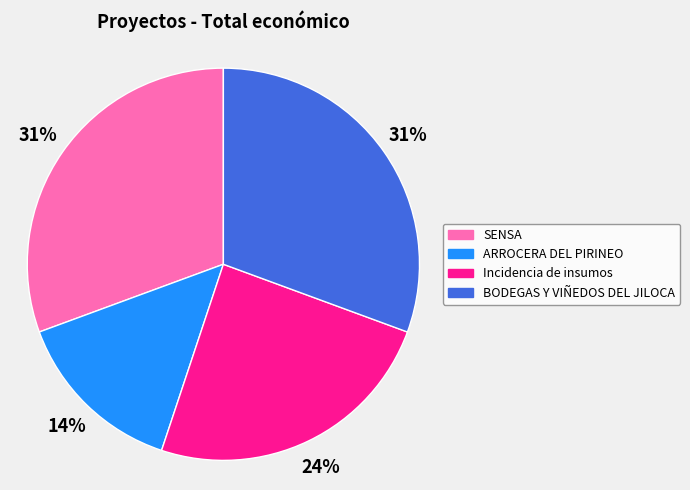

Do Incidencia de insumos and SENSA together represent more than half of the pie?

Yes